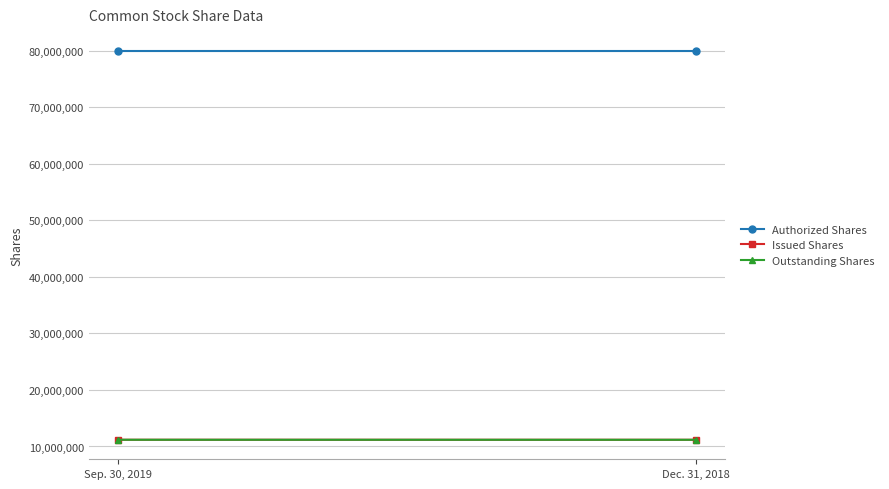

What is the label of the 2nd point from the right?

Sep. 30, 2019